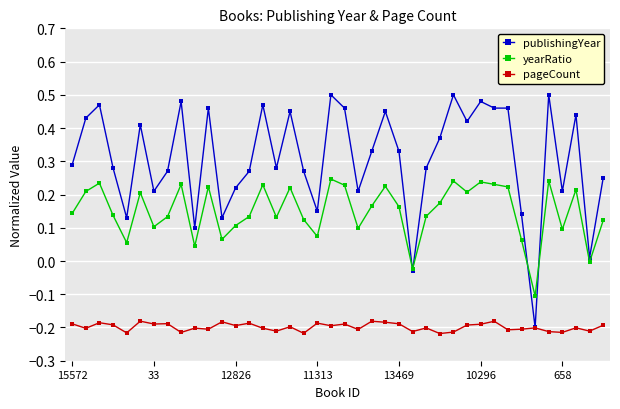

List the series in order of their peak value, highest first.

publishingYear, yearRatio, pageCount